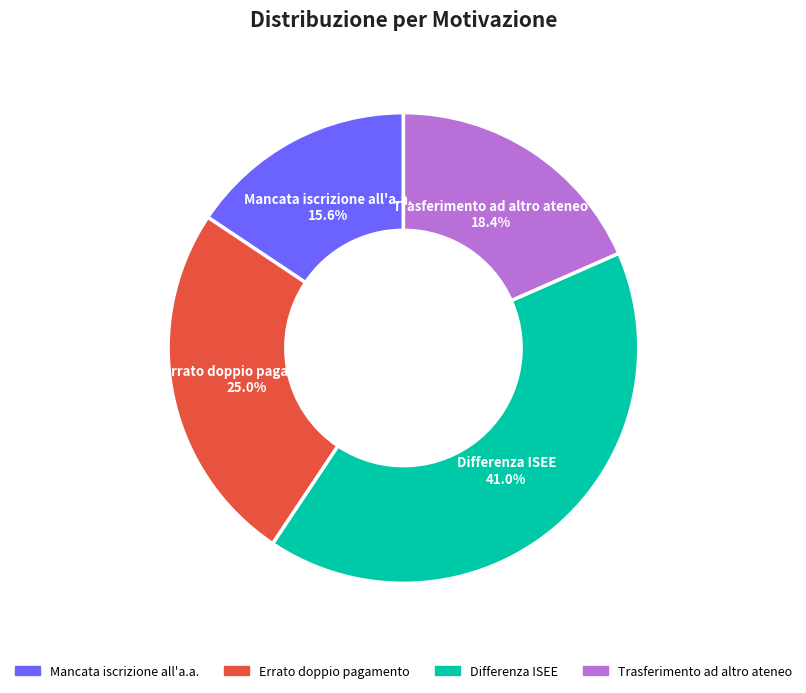

The Errato doppio pagamento slice represents 32% of the pie. True or false?

False